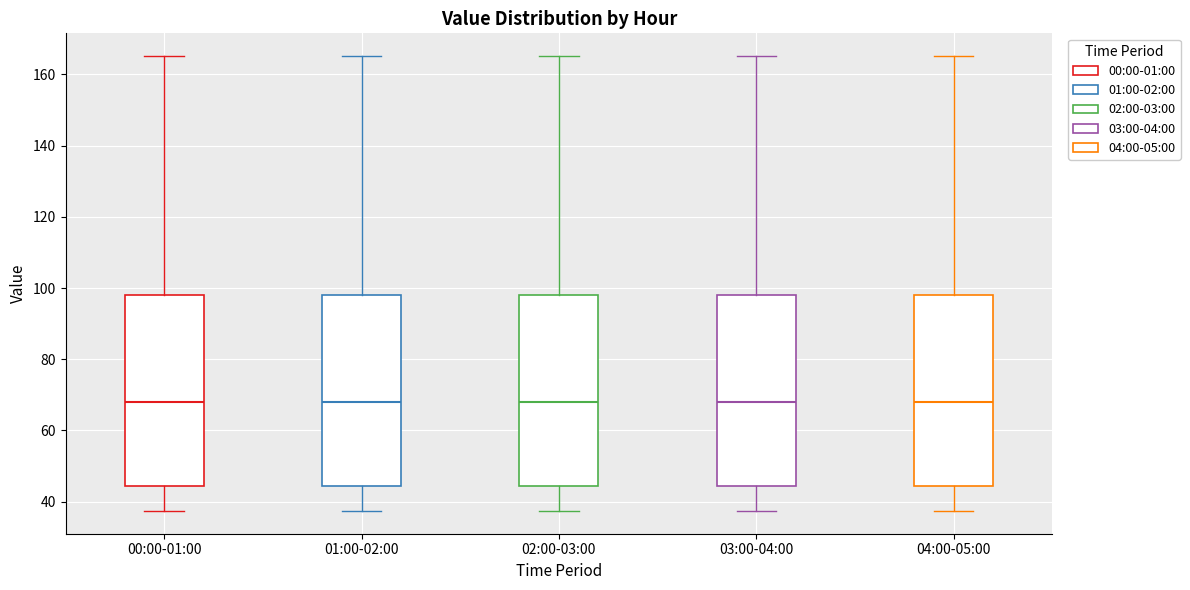

Reading left to right, read every box against the y-axis: the position of its median line, the range the box covers, and the ends of its whiskers. The values are not printed on the chart, so give them approximately, as read against the axis.

00:00-01:00: median 68, box 44 to 98, whiskers 38 to 166
01:00-02:00: median 68, box 44 to 98, whiskers 38 to 166
02:00-03:00: median 68, box 44 to 98, whiskers 38 to 166
03:00-04:00: median 68, box 44 to 98, whiskers 38 to 166
04:00-05:00: median 68, box 44 to 98, whiskers 38 to 166